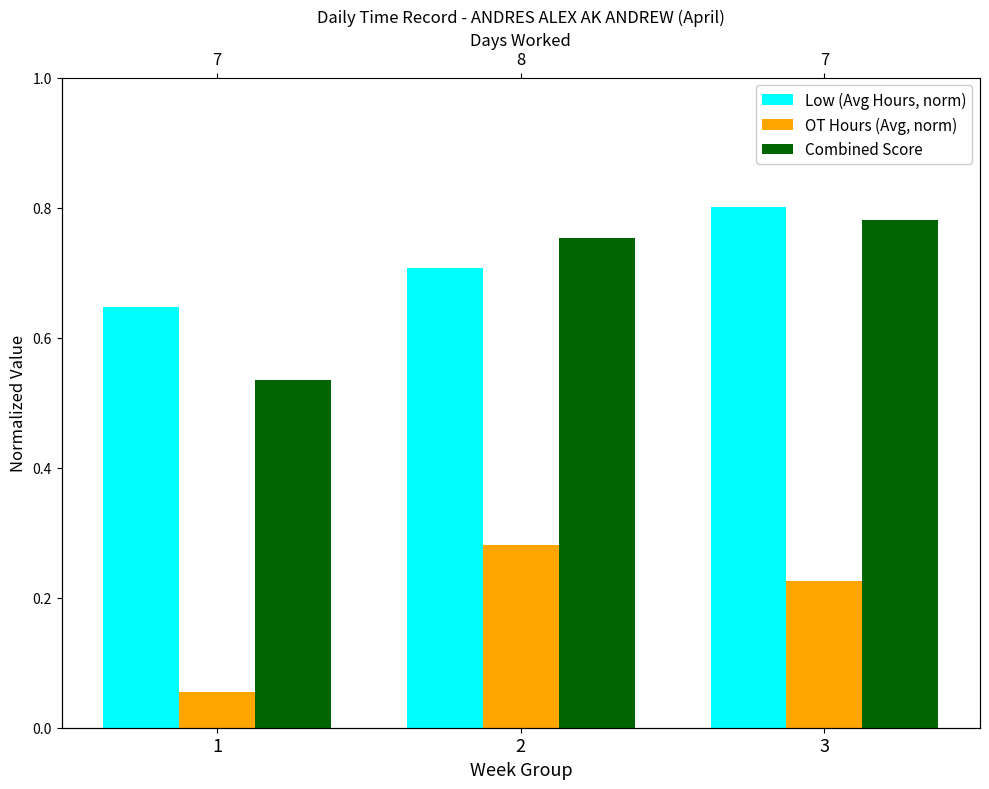

List the labels in order of Combined Score value, smallest first.

1, 2, 3